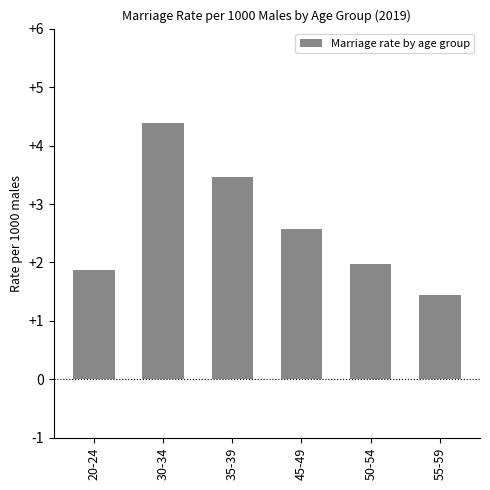

What is the label of the 2nd bar from the right?

50-54